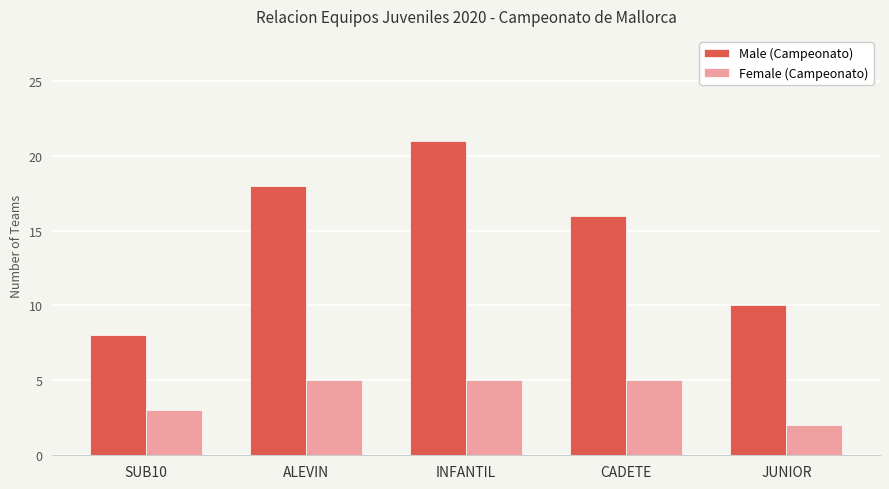

What is the label of the 5th bar from the left?

JUNIOR